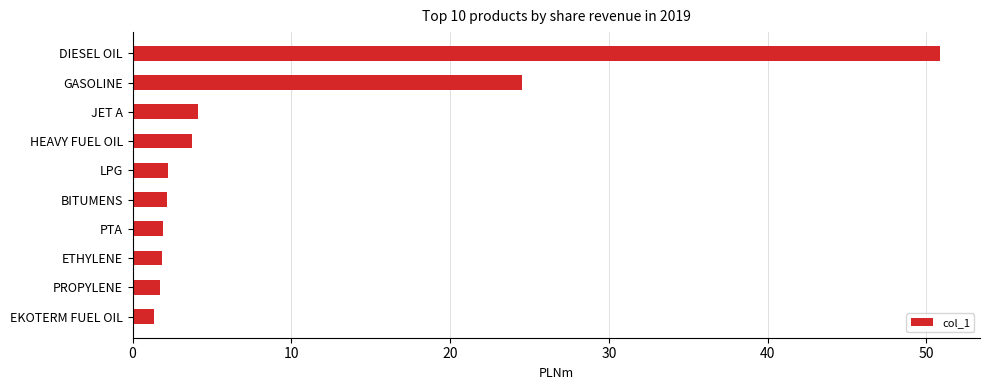

What is the value of the 9th bar from the top?

1.8